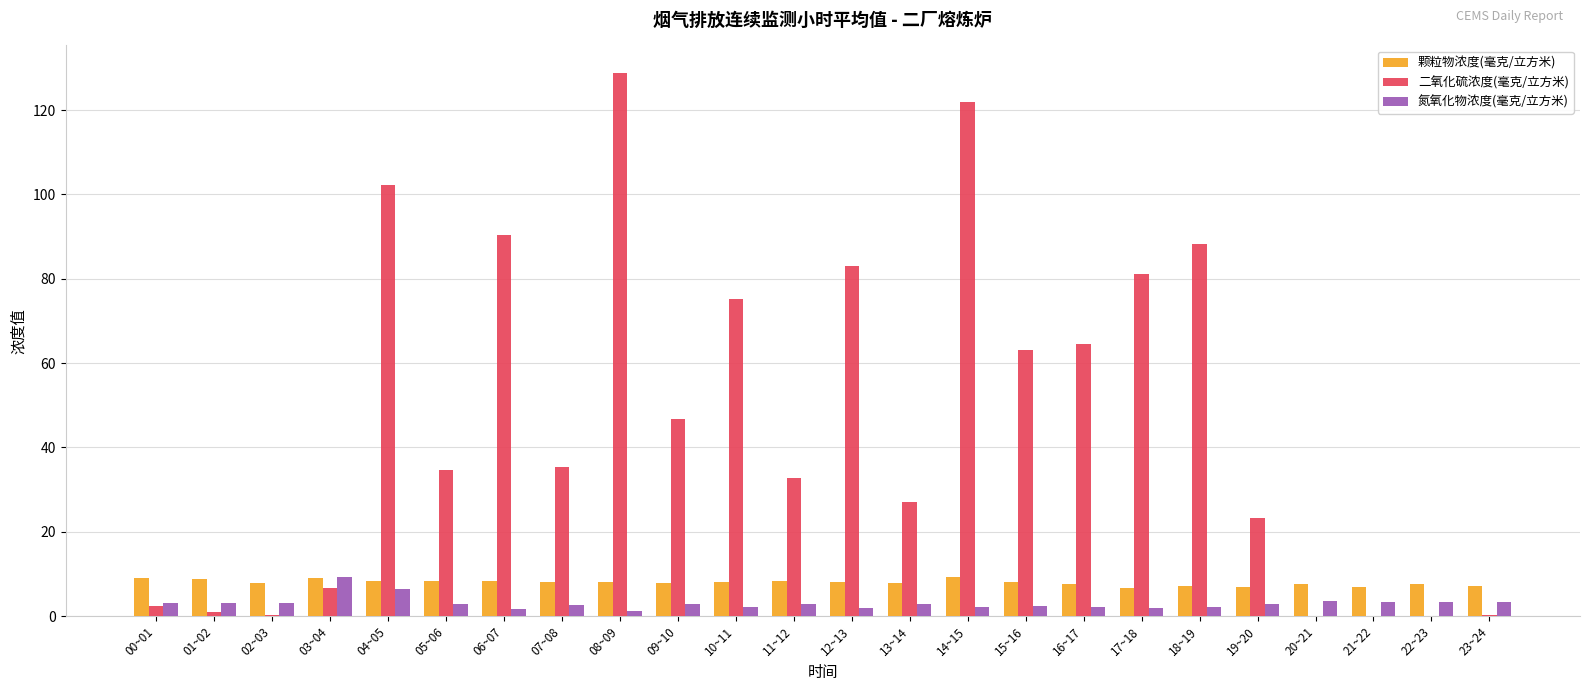

Does the chart contain stacked bars?

No